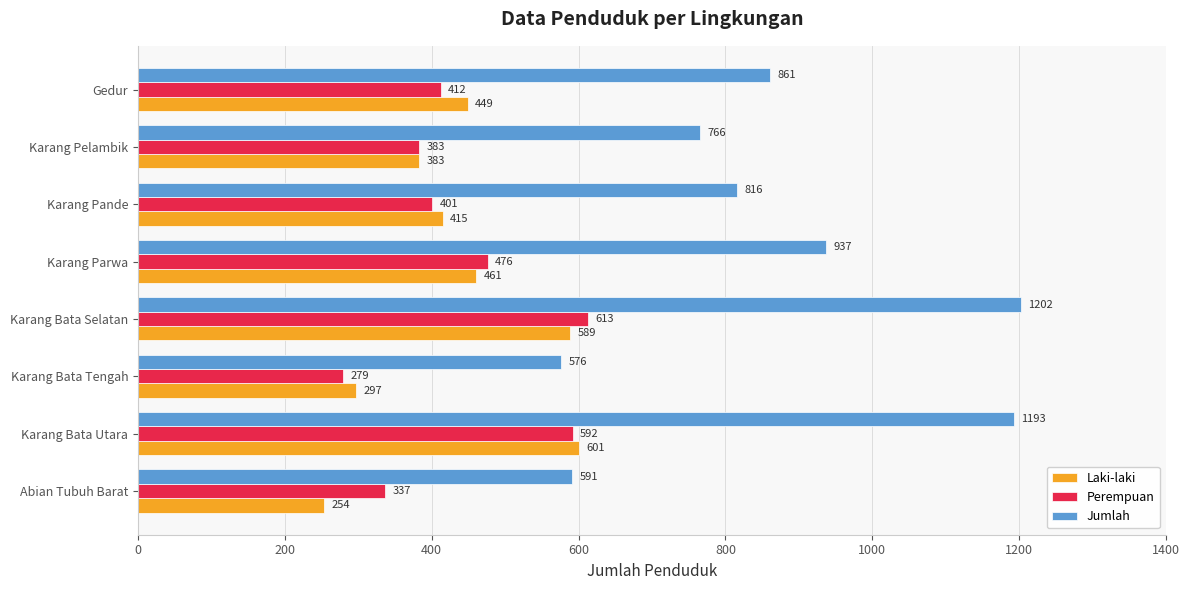

What are all the series names shown in the legend?

Laki-laki, Perempuan, Jumlah